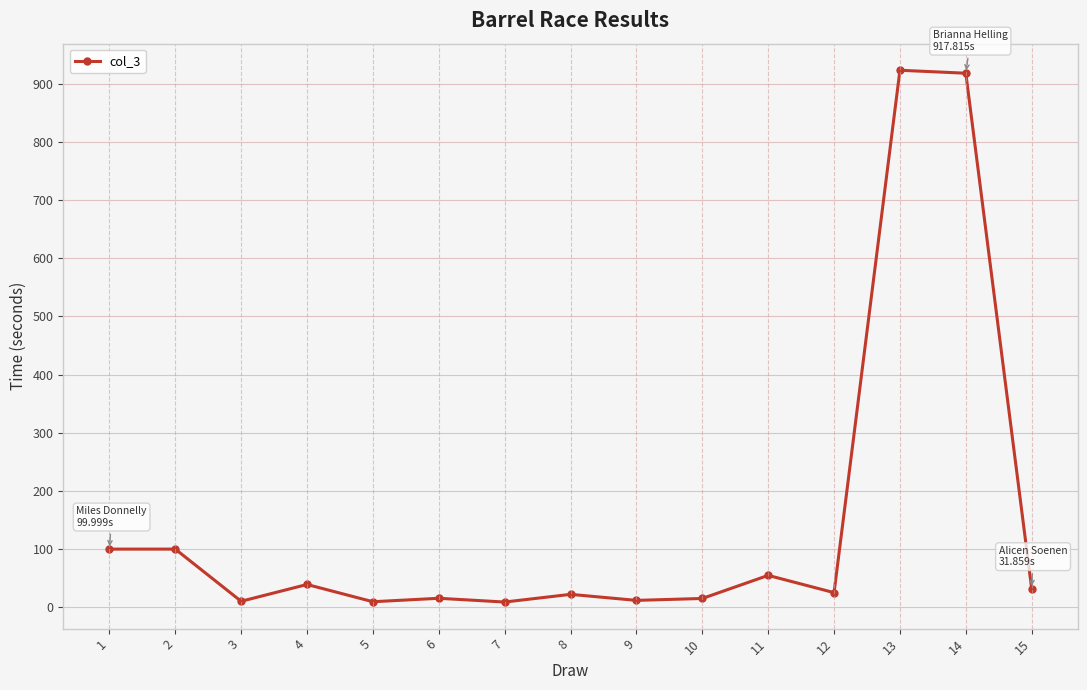

How many lines are shown in the chart?

1